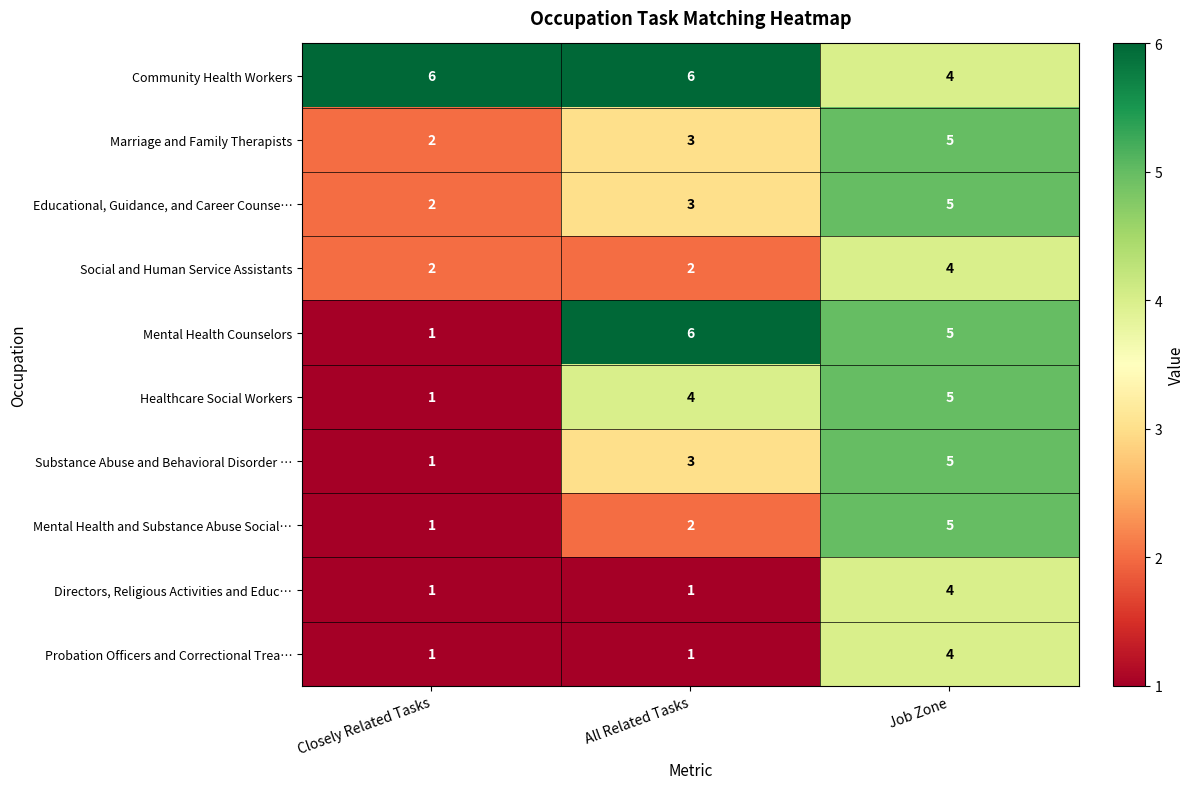

At how many categories does at least one series exceed 3?

3